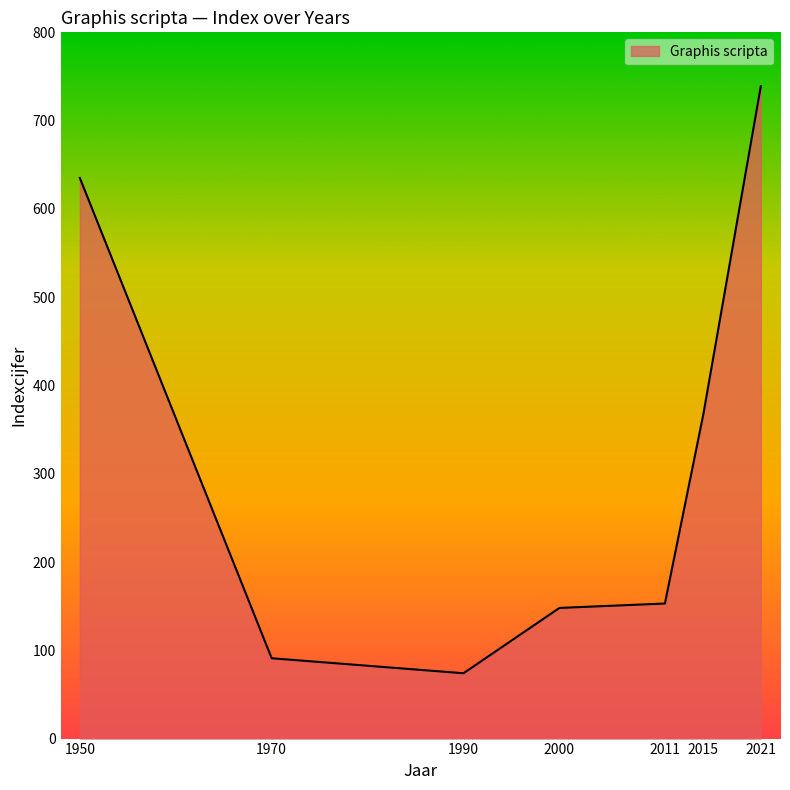

What is the minimum value shown in the chart?

74